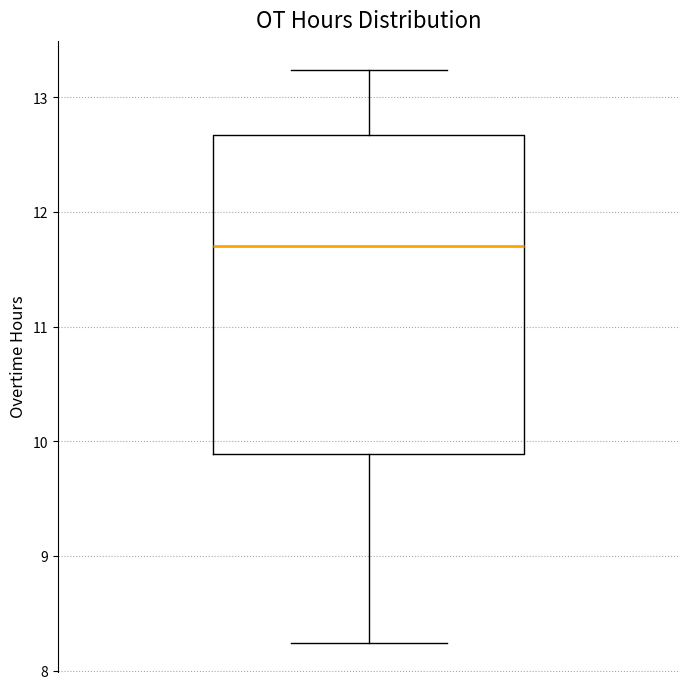

Transcribe this box plot: give where the median line is, the range the box spans, and where the two whiskers end, as read against the y-axis. The values are not printed on the chart, so give them approximately, as read against the axis.

median 11.7, box 9.9 to 12.7, whiskers 8.2 to 13.2